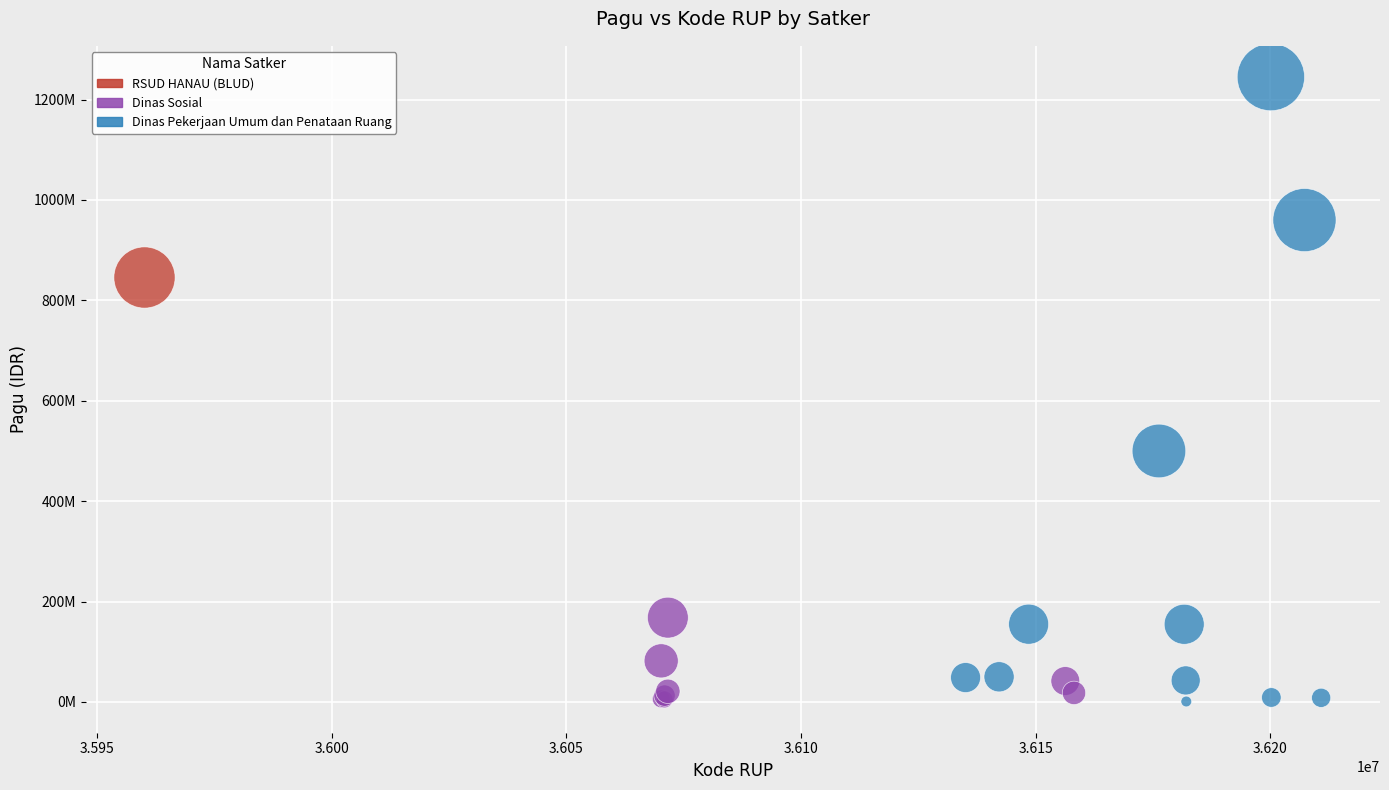

What are all the series names shown in the legend?

RSUD HANAU (BLUD), Dinas Sosial, Dinas Pekerjaan Umum dan Penataan Ruang